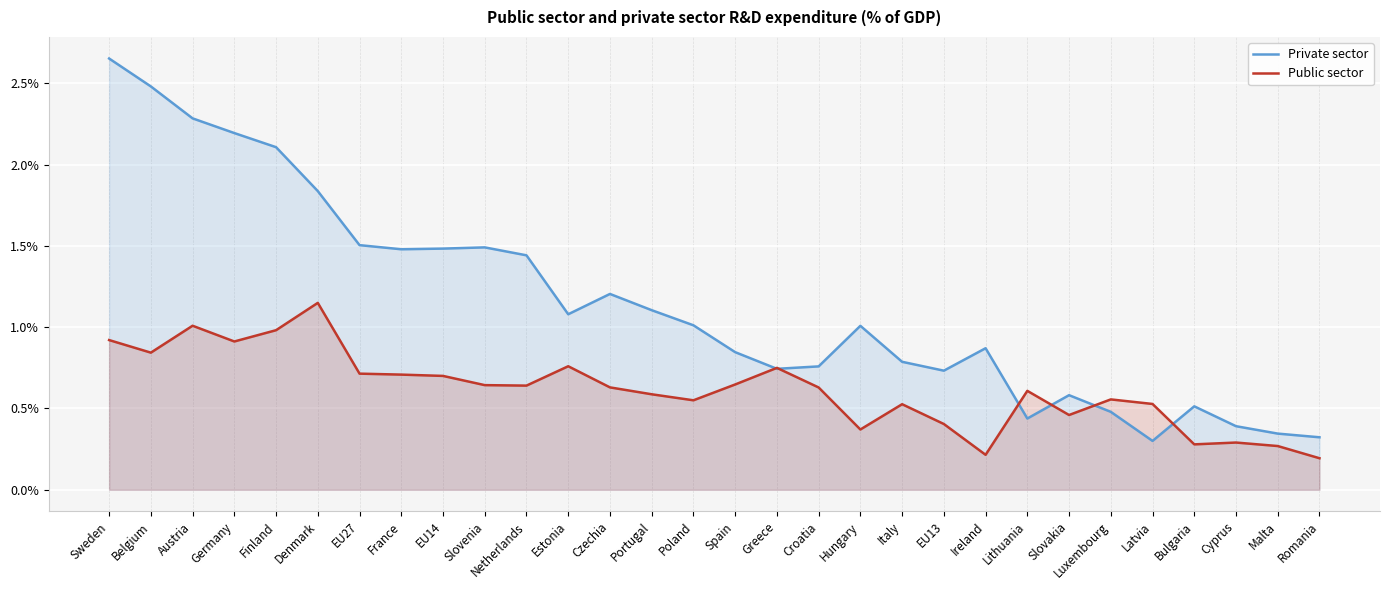

What are all the series names shown in the legend?

Private sector, Public sector